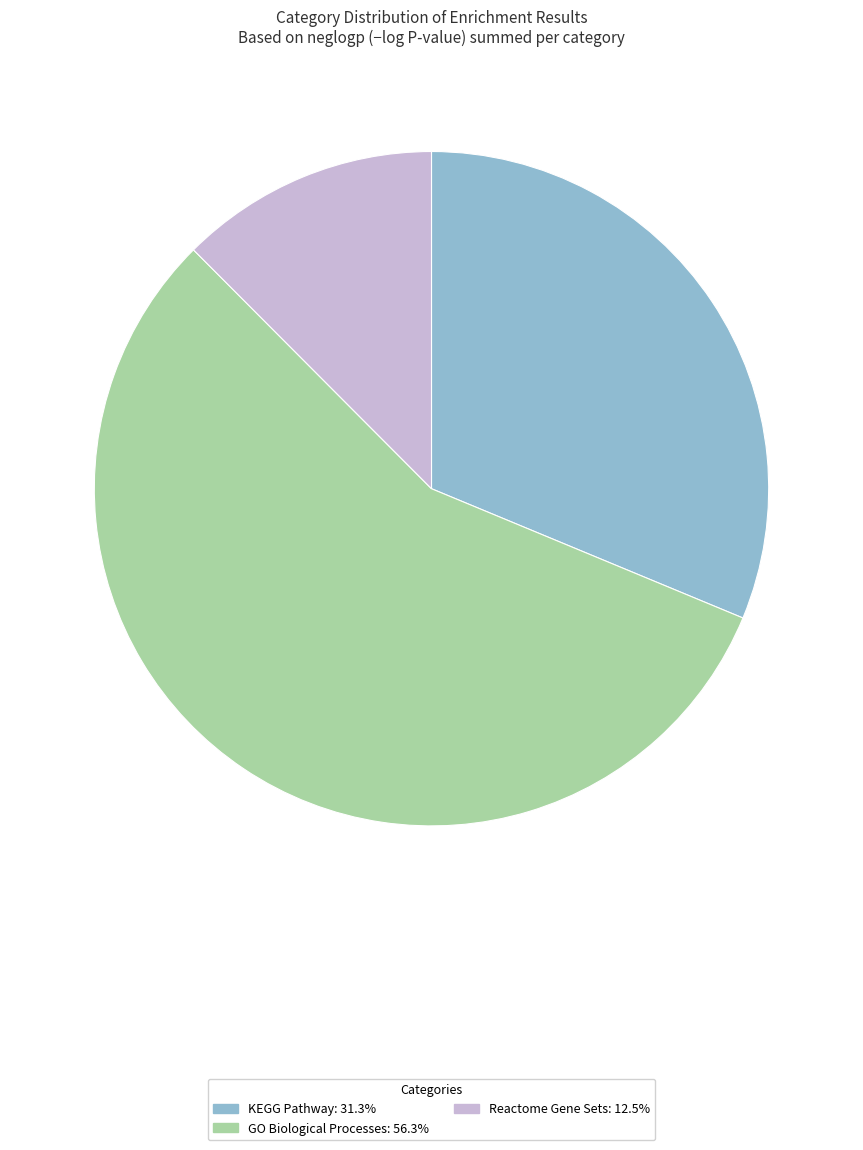

Is there a majority slice in this chart?

Yes